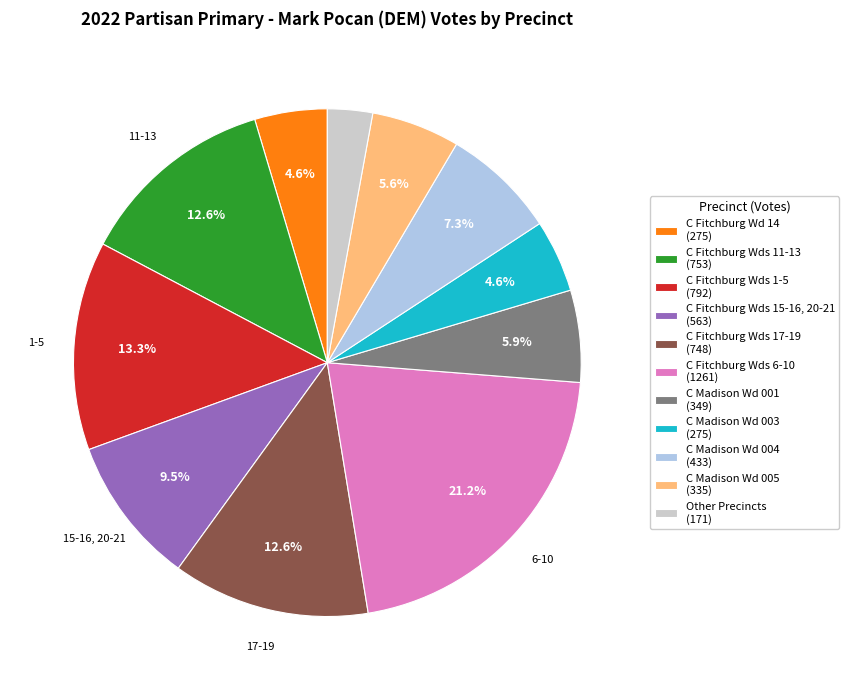

Approximately how many times larger is the value at C Fitchburg Wds 15-16, 20-21 (563) compared to C Fitchburg Wds 6-10 (1261)?

0.4